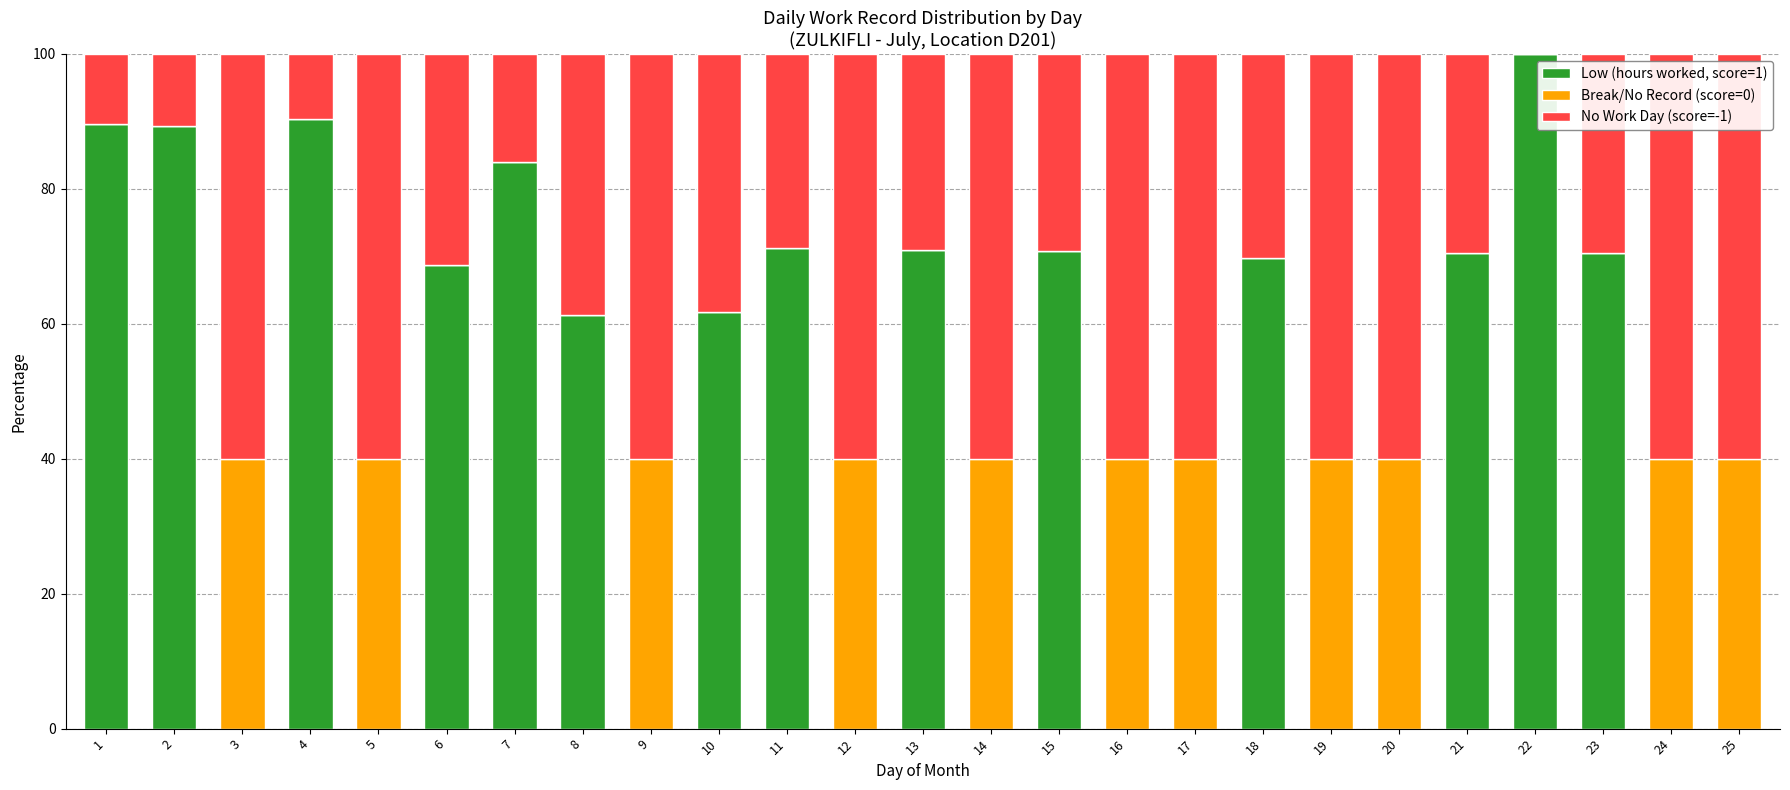

Is it true that Low (hours worked, score=1) equals 0.0 at 25?

True